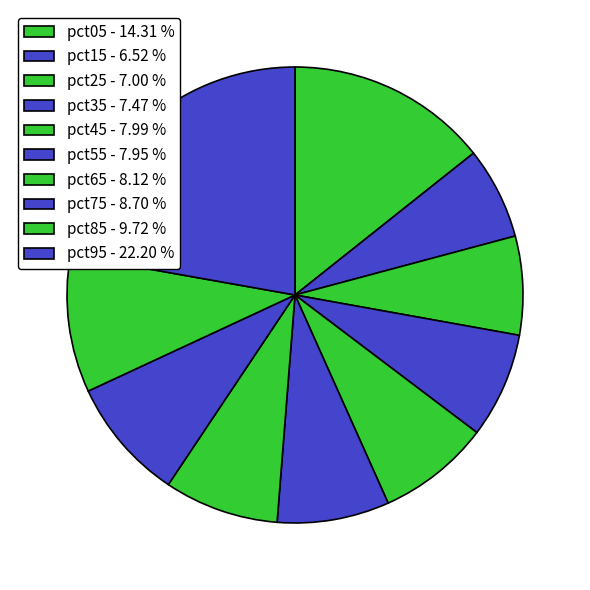

Which category has the smallest portion of the pie?

pct15